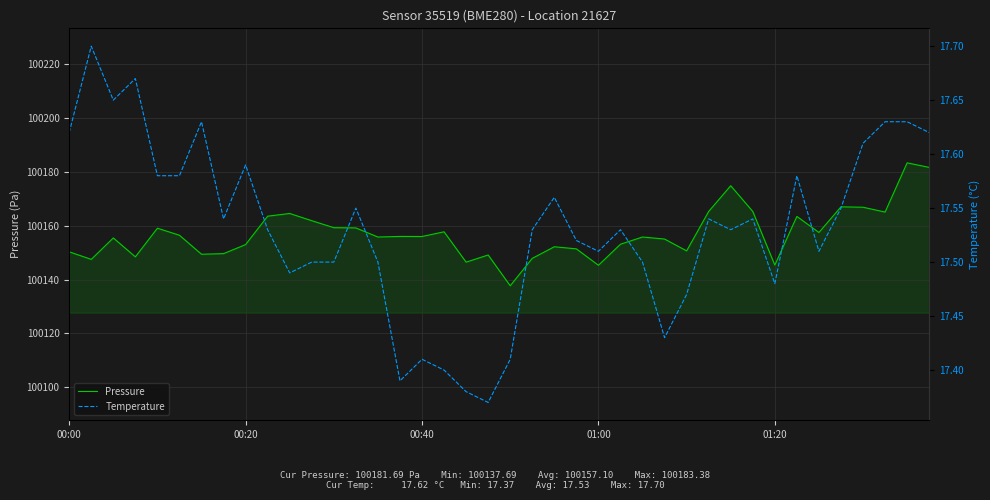

Which series changed the most between 14 and 36?

Pressure